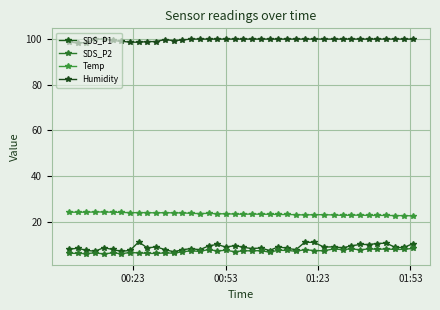

Is this an area chart (filled region under the line)?

No